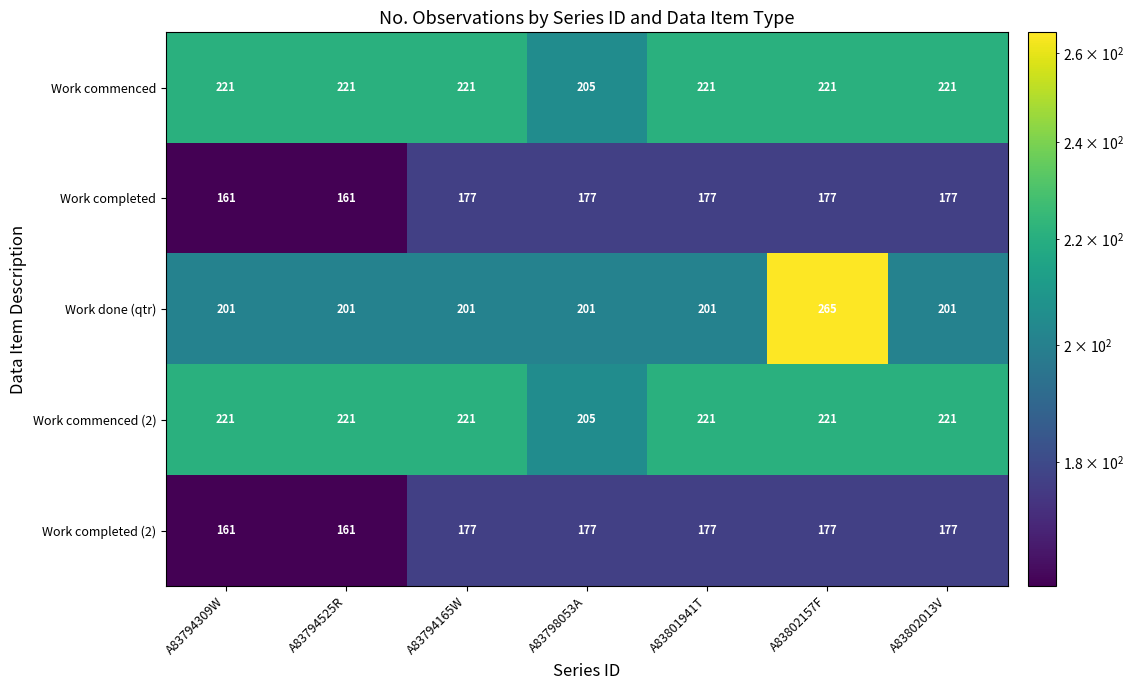

Count the Work completed values in the range 161 to 177.

7